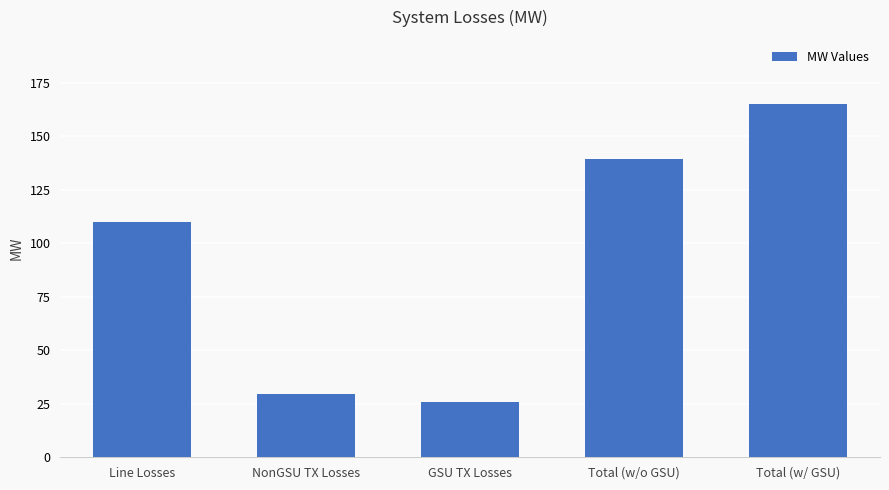

Which category has the lowest value across all series?

GSU TX Losses